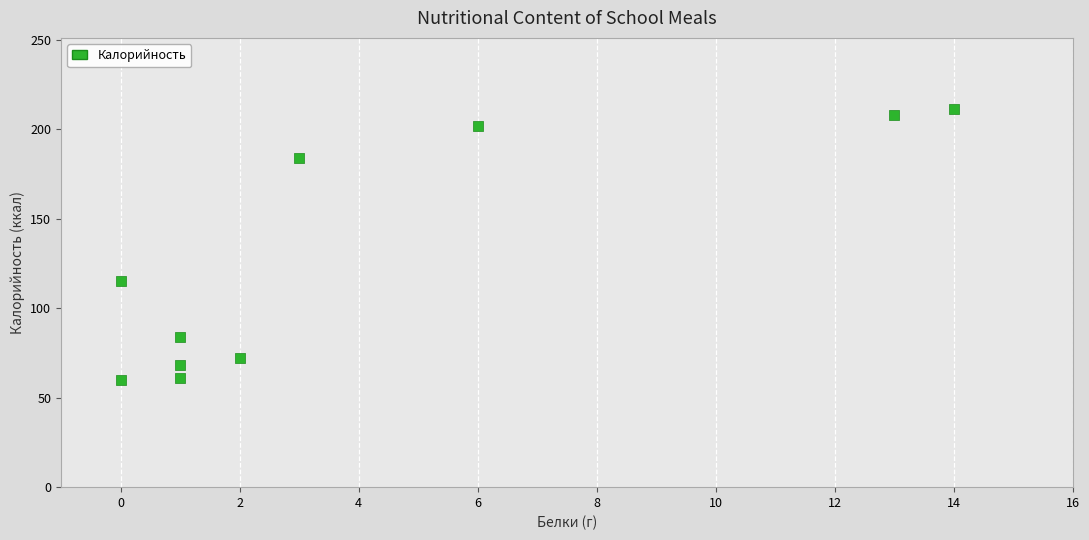

What is the average X value?

4